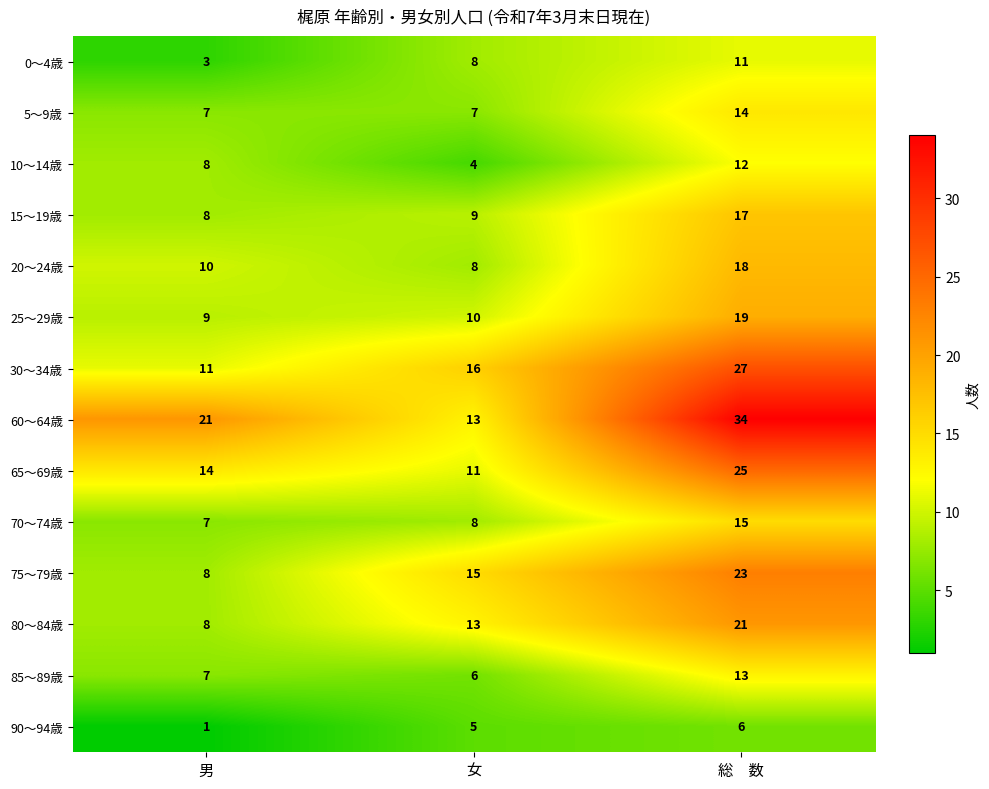

What is the difference between the second highest and minimum values in the 75～79歳 series?

7